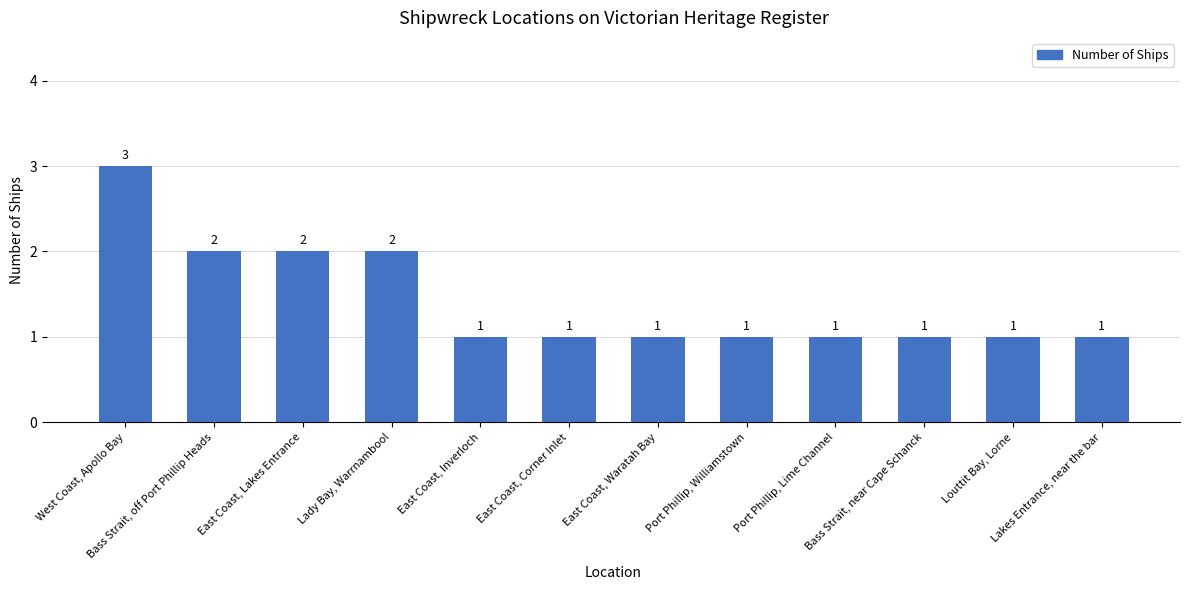

Which has a higher value, East Coast, Lakes Entrance or East Coast, Corner Inlet?

East Coast, Lakes Entrance